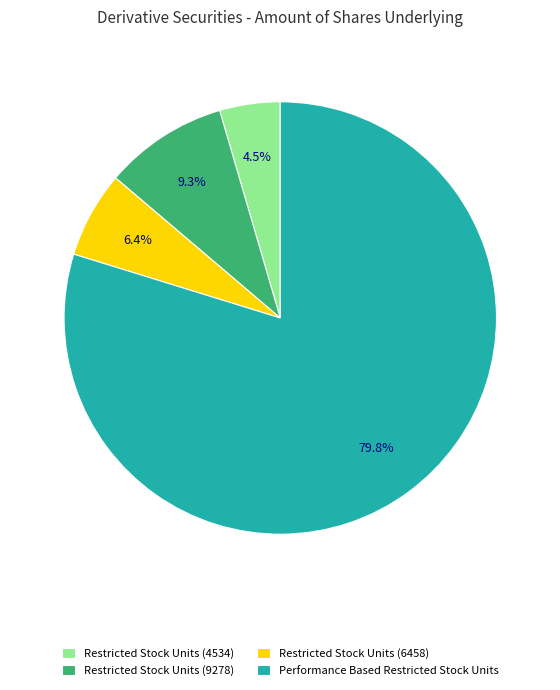

Combined, do Performance Based Restricted Stock Units and Restricted Stock Units (6458) account for over 50%?

Yes